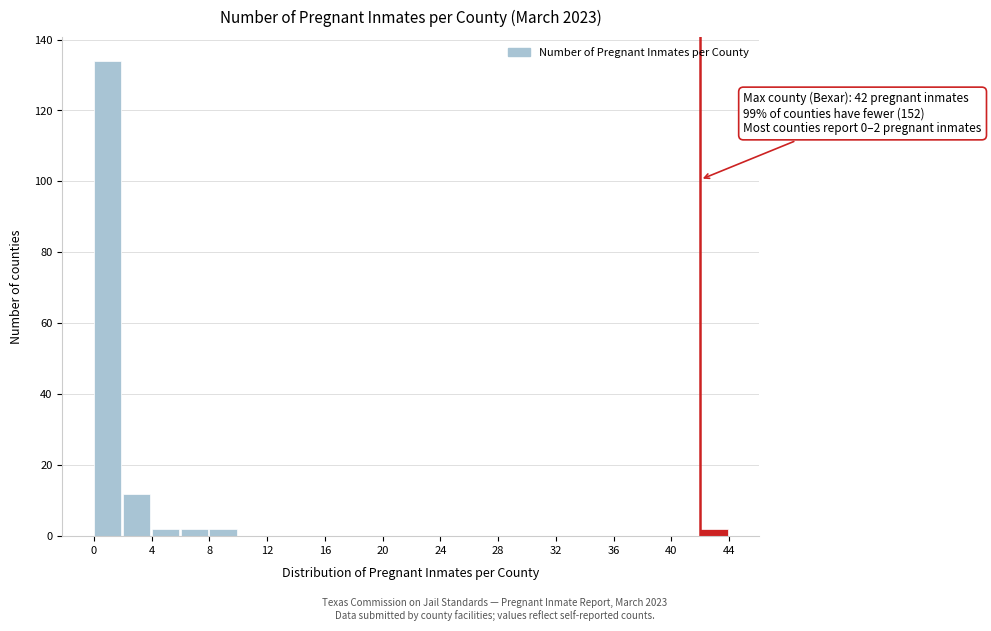

Which range on the x-axis has the tallest bar?

0 to 2